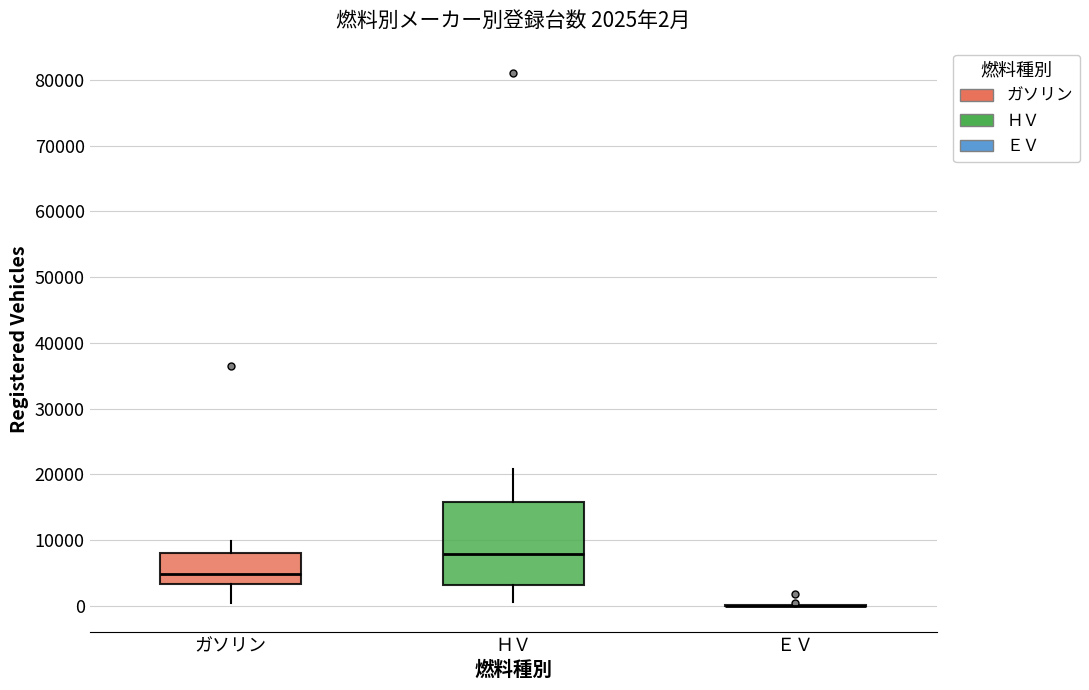

Which box is the tallest, from its lower edge to its upper edge?

ＨＶ